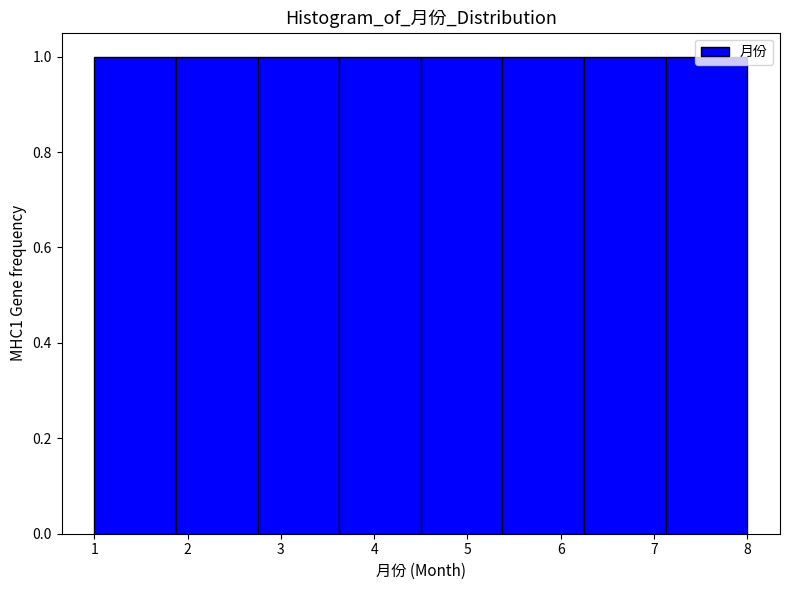

How tall is the bar that spans 7.1 to 8.0 on the x-axis? Neither the bar edges nor the heights are printed on the chart, so give them approximately, as read against the axes.

1